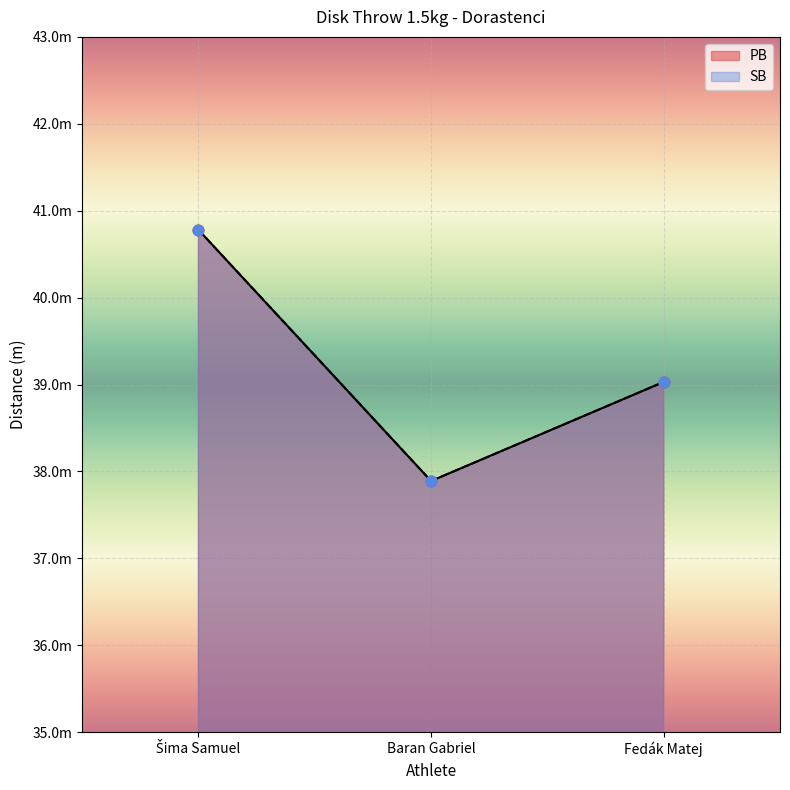

What are all the series names shown in the legend?

PB, SB